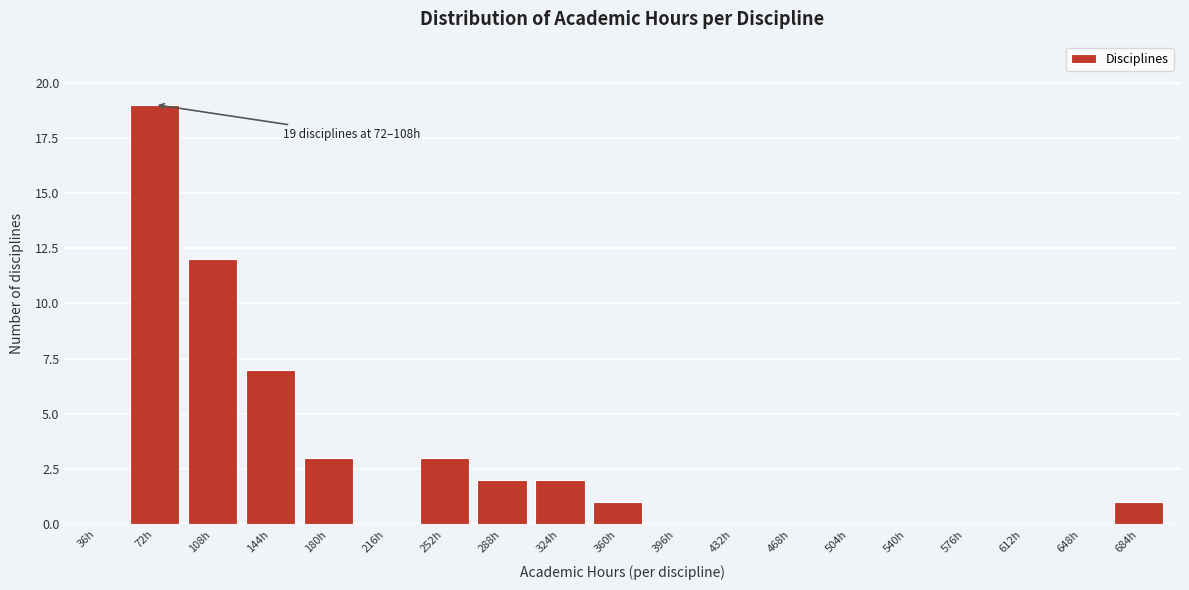

Reading left to right, transcribe all the data shown in this chart.

36h=0	72h=19	108h=12	144h=7	180h=3	216h=0	252h=3	288h=2	324h=2	360h=1	396h=0	432h=0	468h=0	504h=0	540h=0	576h=0	612h=0	648h=0	684h=1